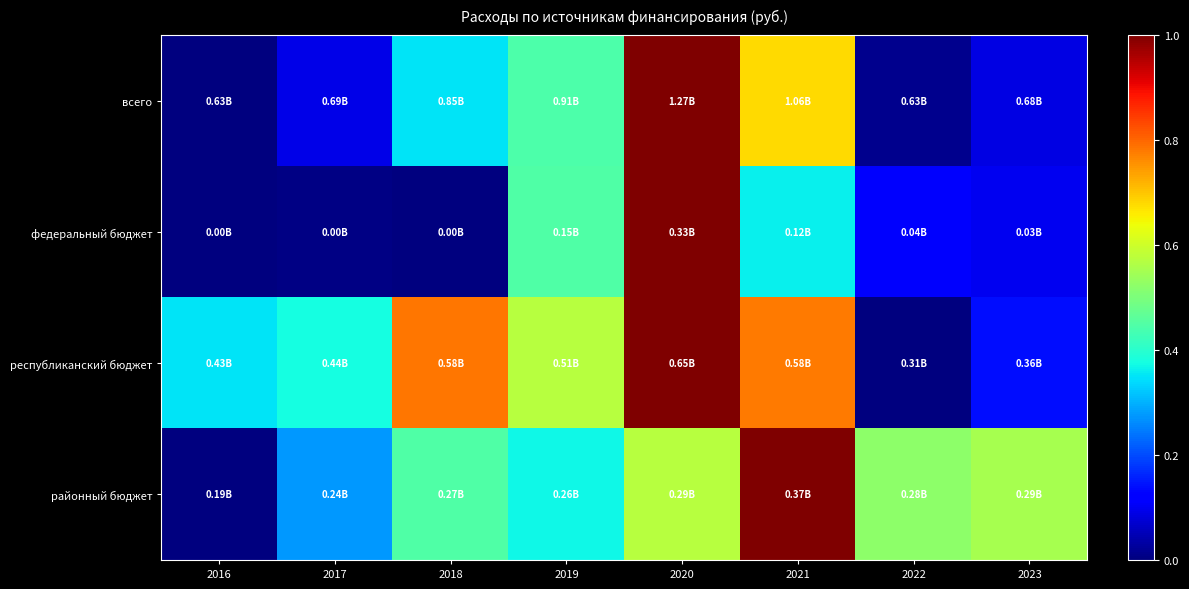

Reading right to left, what are all the values shown in this chart?

всего: 2023=0.1	2022=0.0	2021=0.7	2020=1.0	2019=0.4	2018=0.4	2017=0.1	2016=0.0
федеральный бюджет: 2023=0.1	2022=0.1	2021=0.4	2020=1.0	2019=0.4	2018=0.0	2017=0.0	2016=0.0
республиканский бюджет: 2023=0.1	2022=0.0	2021=0.8	2020=1.0	2019=0.6	2018=0.8	2017=0.4	2016=0.3
районный бюджет: 2023=0.6	2022=0.5	2021=1.0	2020=0.6	2019=0.4	2018=0.4	2017=0.3	2016=0.0